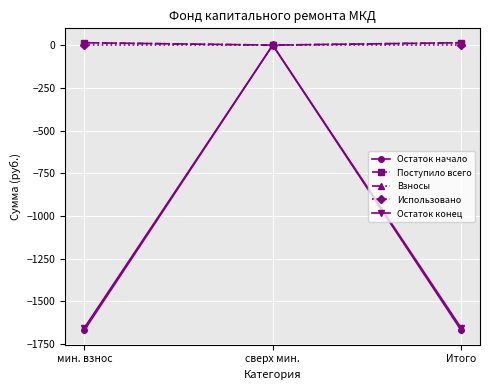

Is this an area chart (filled region under the line)?

No